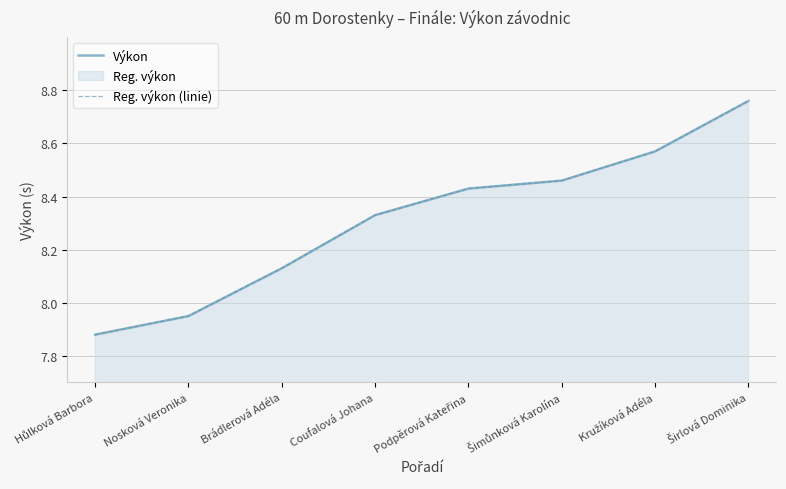

Does the chart display data point markers on the line(s)?

No